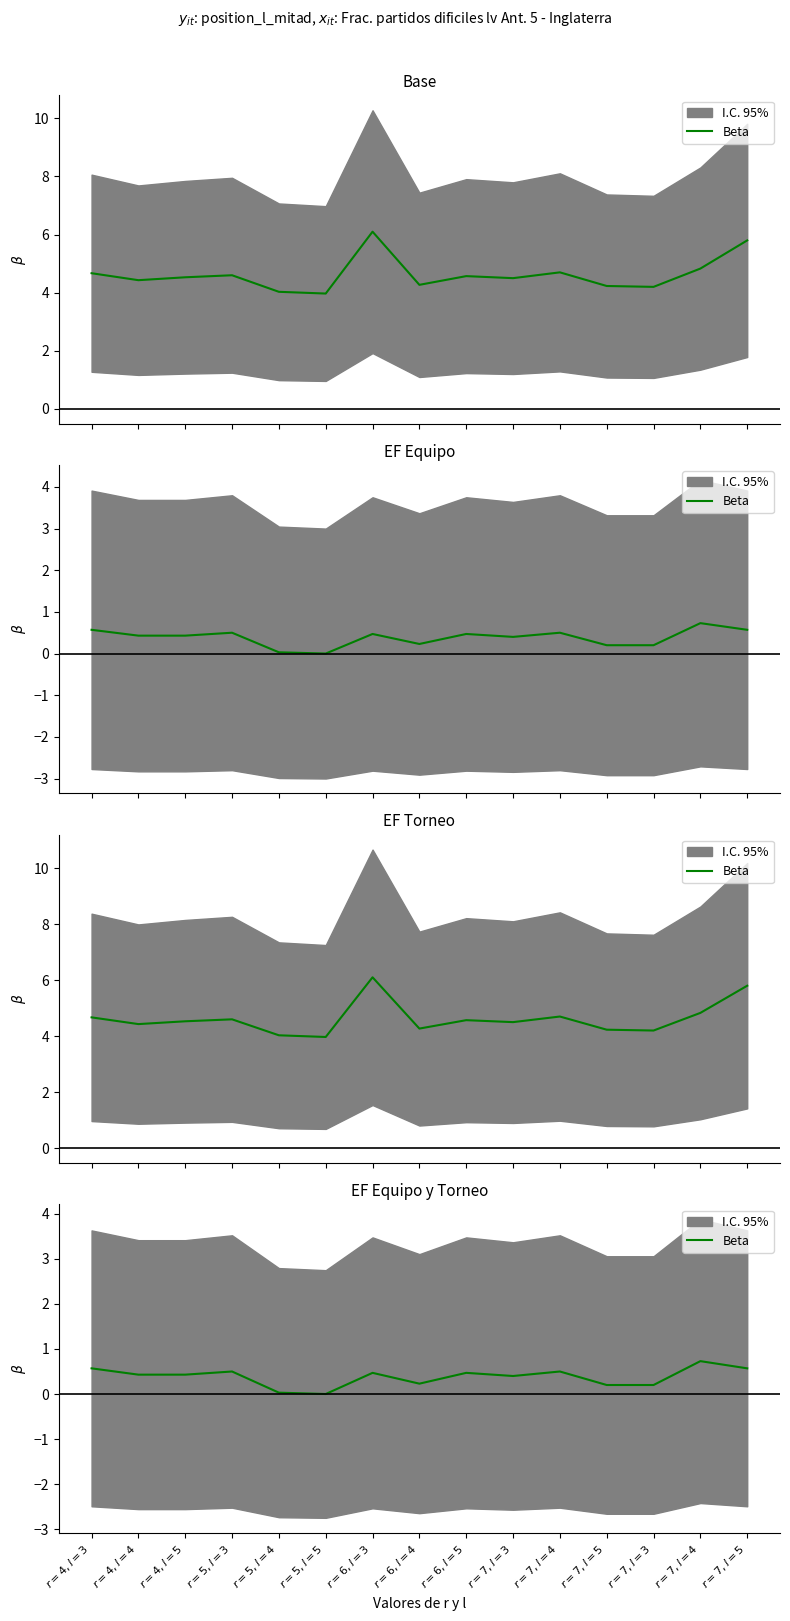

Where is the first local minimum?

$r=5, l=5$